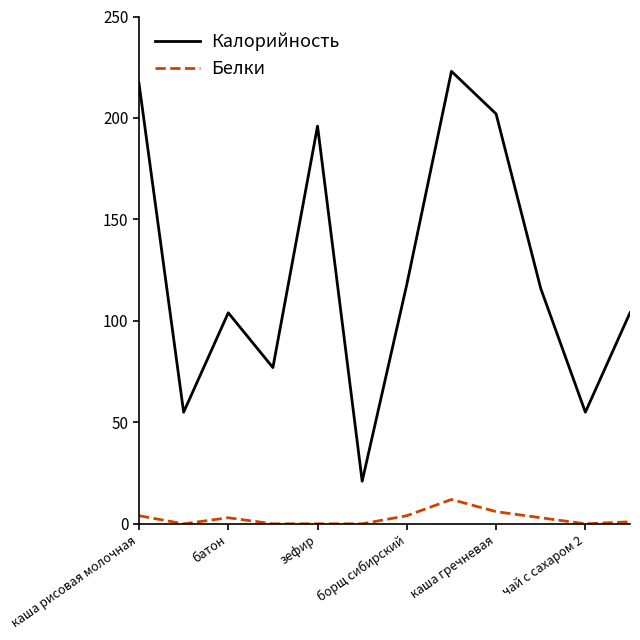

True or false: Калорийность and Белки cross at least once.

False